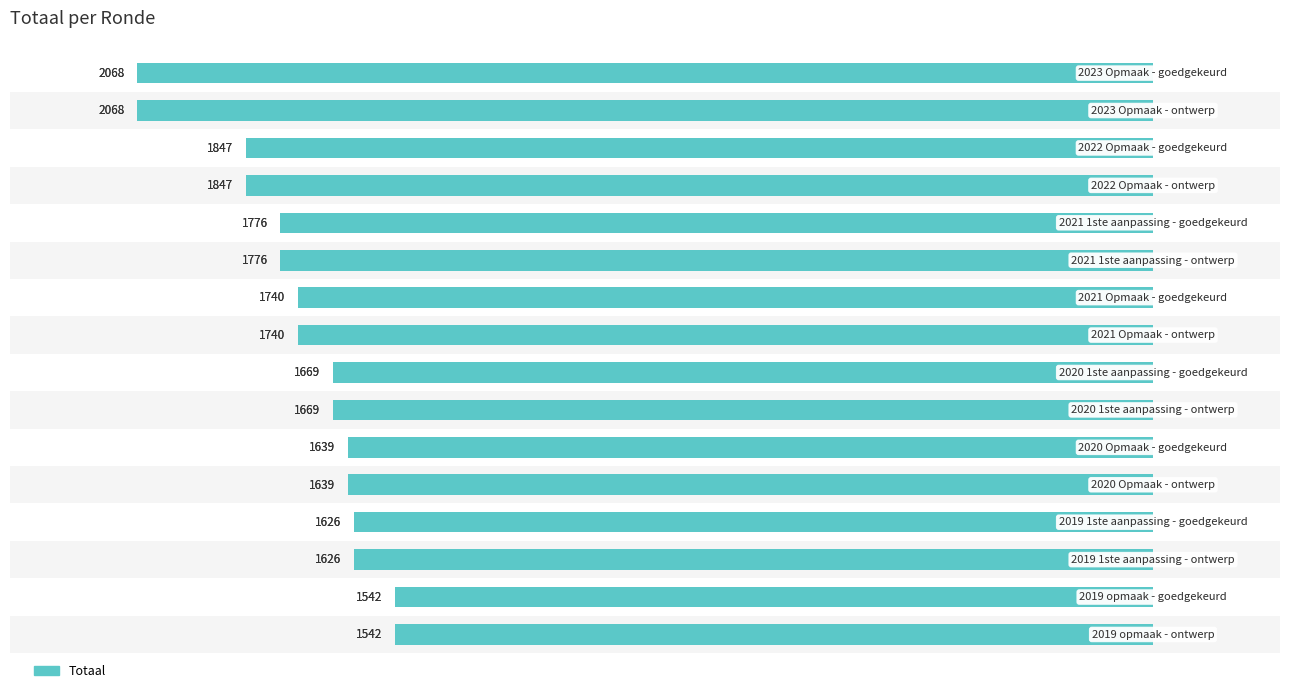

Are the bars grouped side by side (vs. stacked)?

Yes